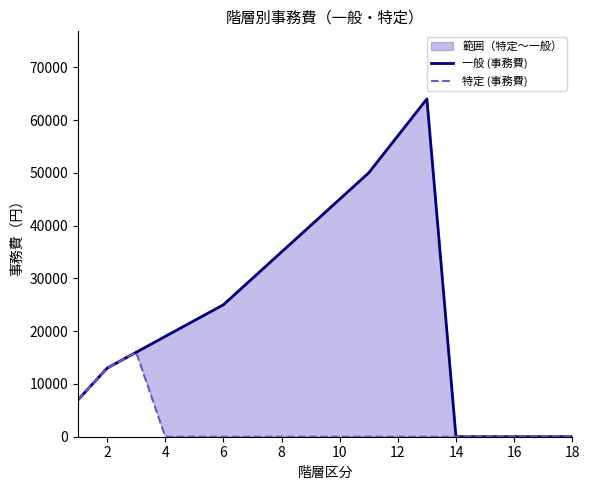

Which series has the largest total across all categories?

一般 (事務費)